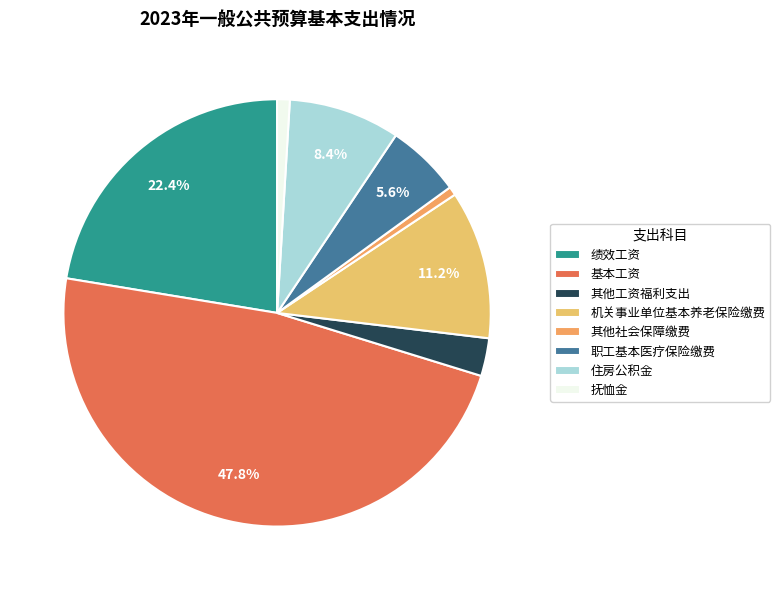

Which category has the biggest portion of the pie?

基本工资